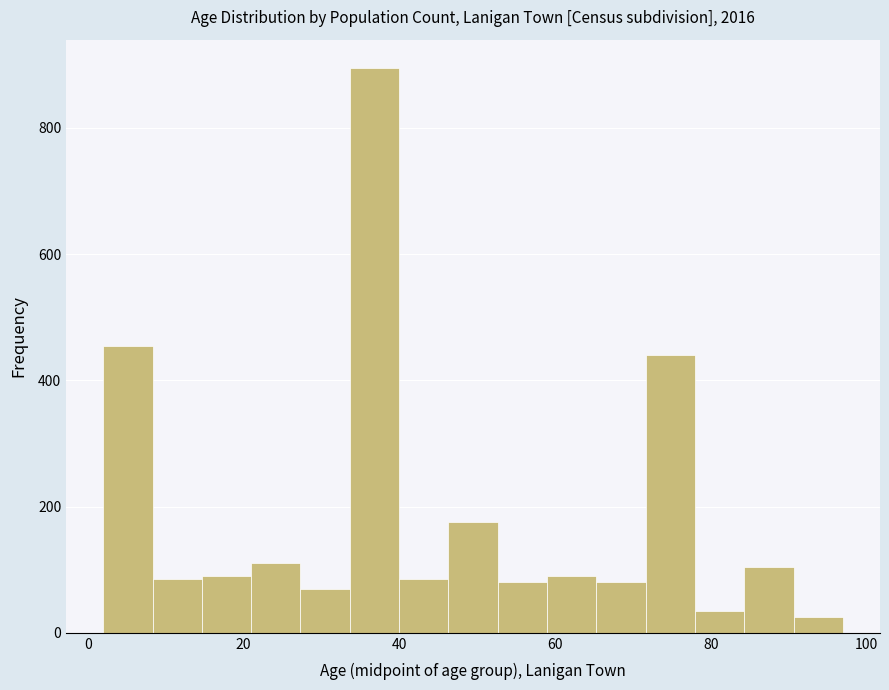

Around what value on the x-axis is the tallest bar? Give the approximate position of its centre, as read against the axis.

36